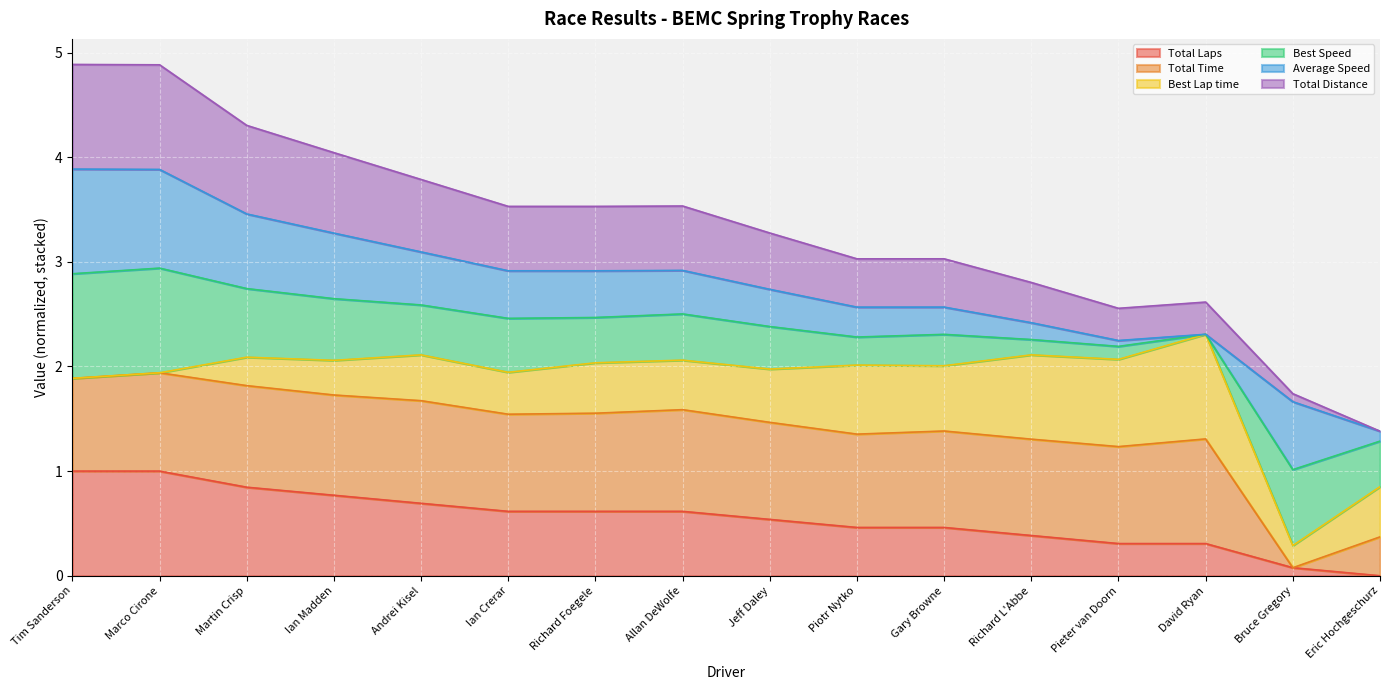

Does the chart display data point markers on the line(s)?

No